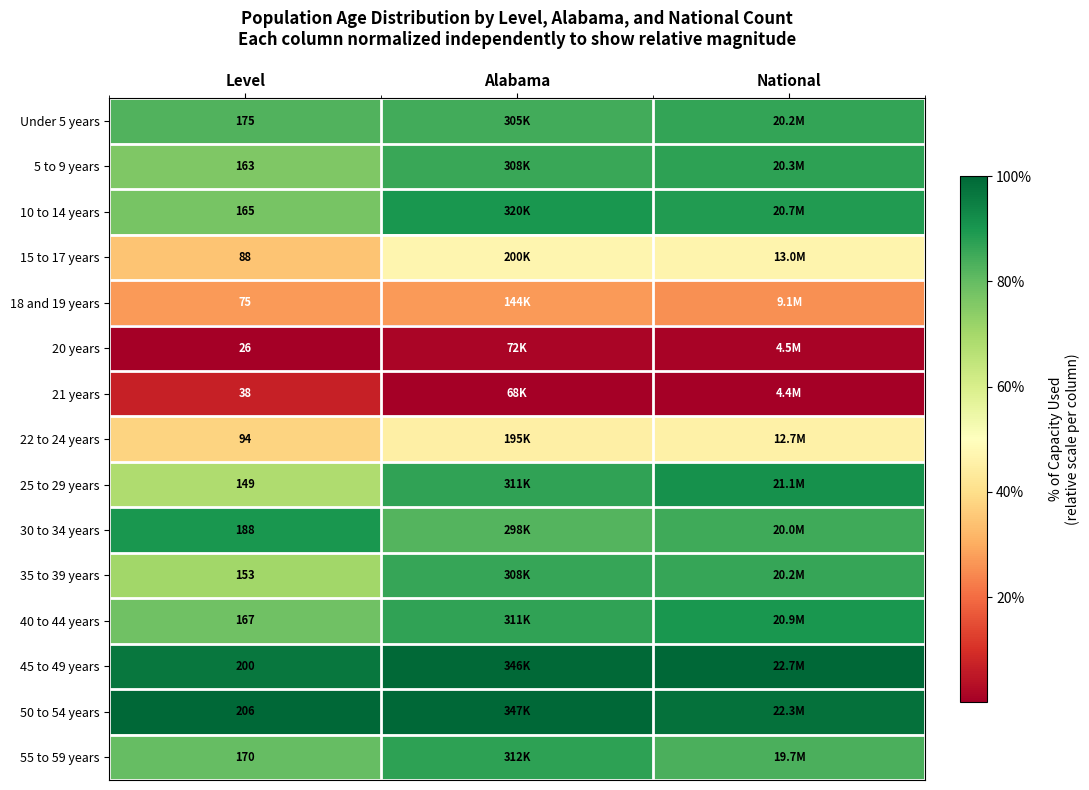

Is it true that 22 to 24 years equals 0.6 at National?

False